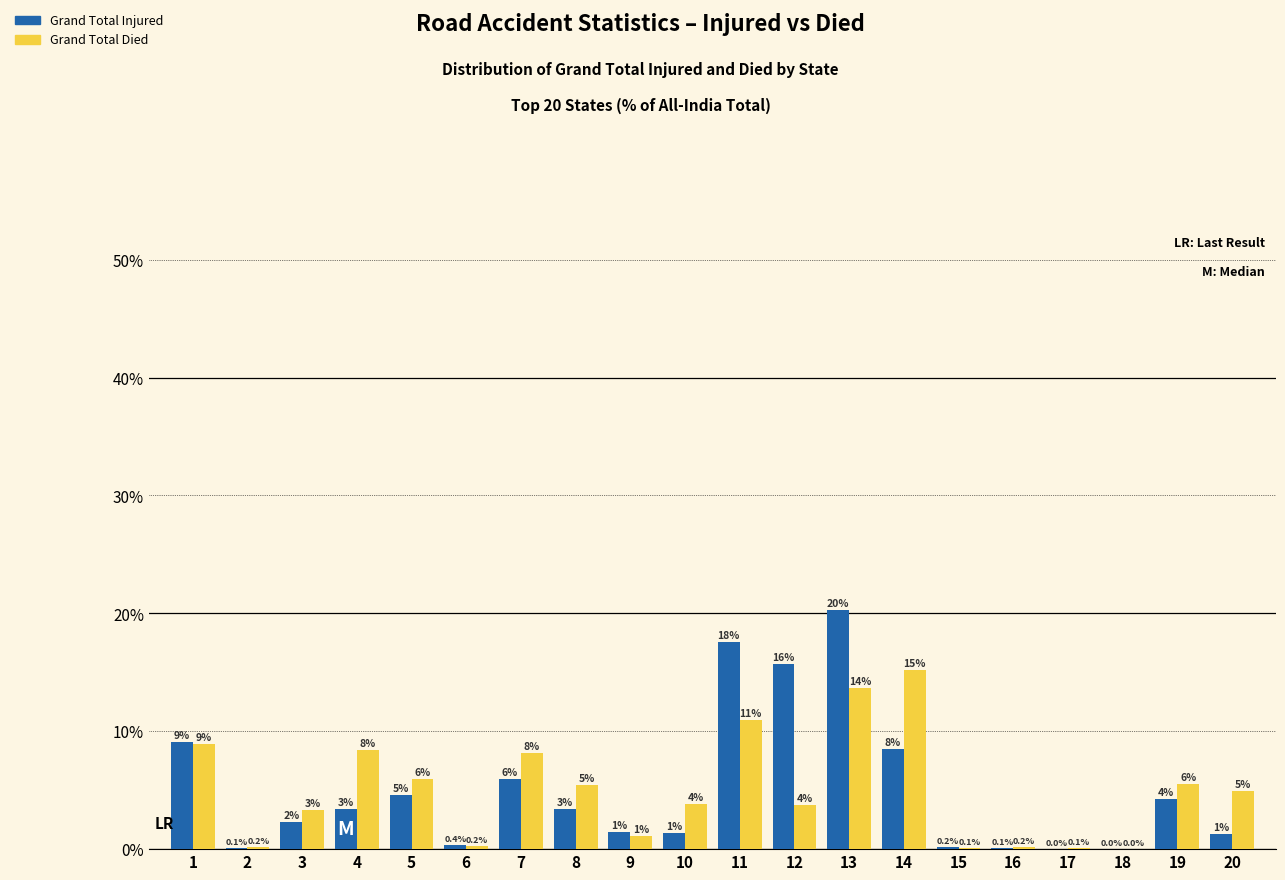

How many groups of bars are there?

20